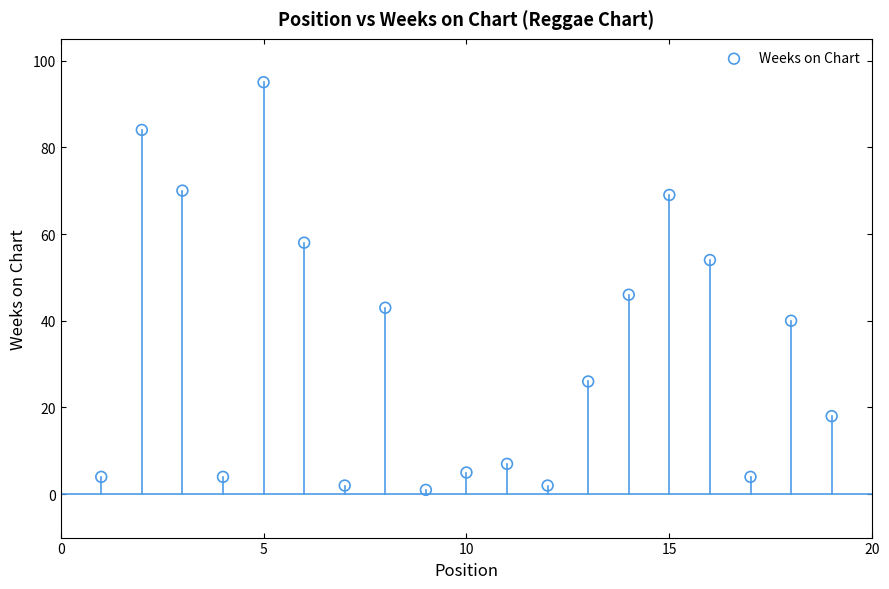

What is the range of X values (max minus min)?

18